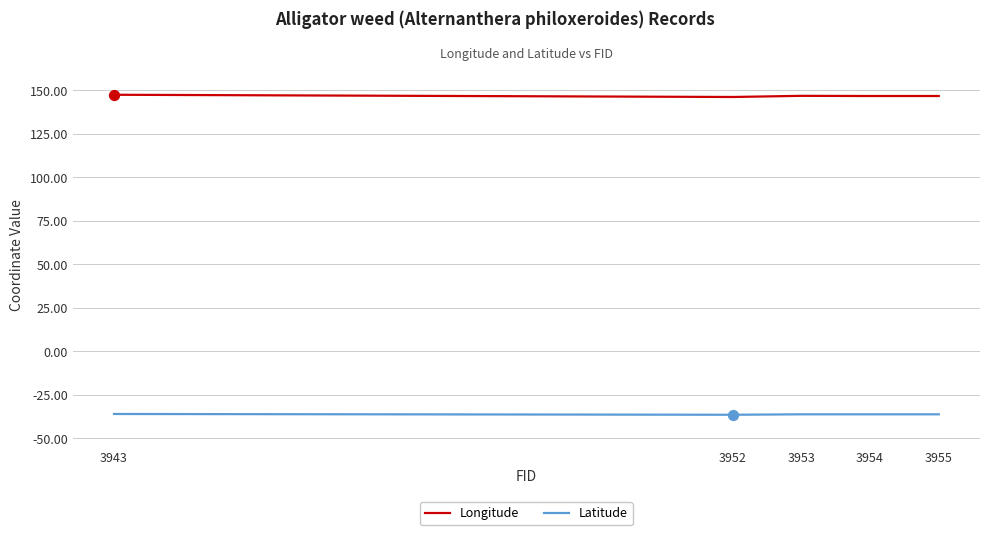

Is the value of Latitude at 3953 greater than the value of Longitude at 3952?

No